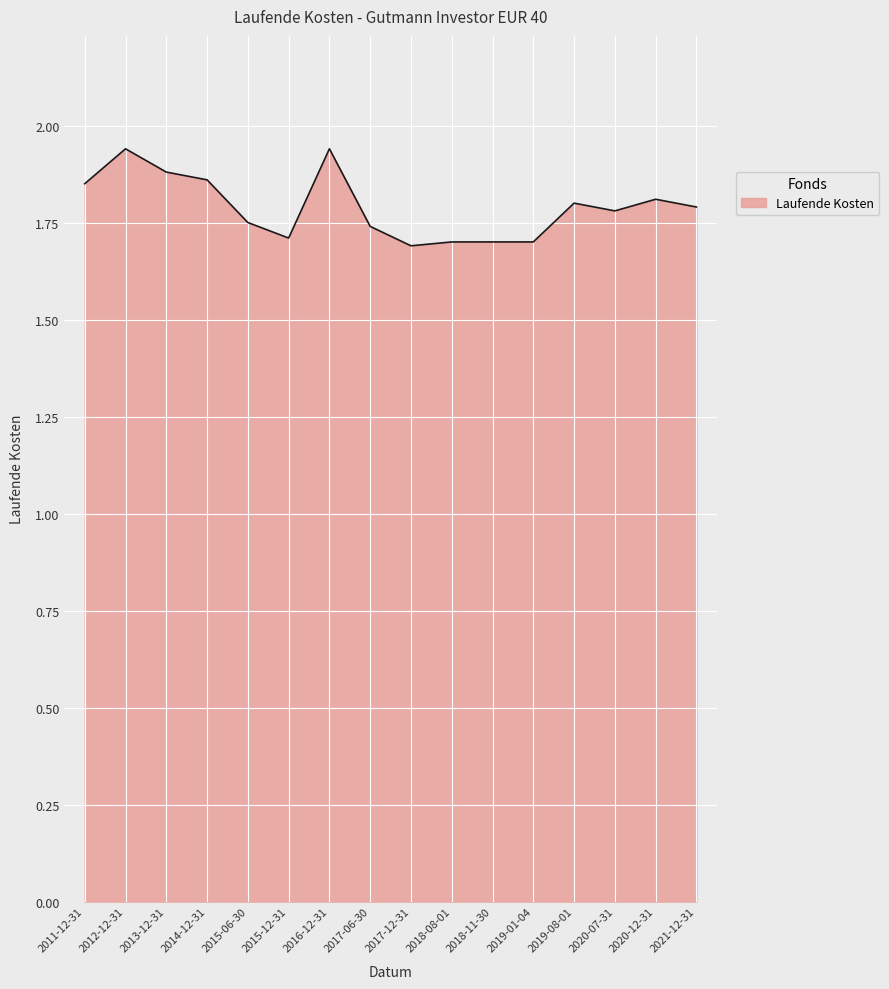

Is it true that the value at 2018-08-01 is 1.7?

True